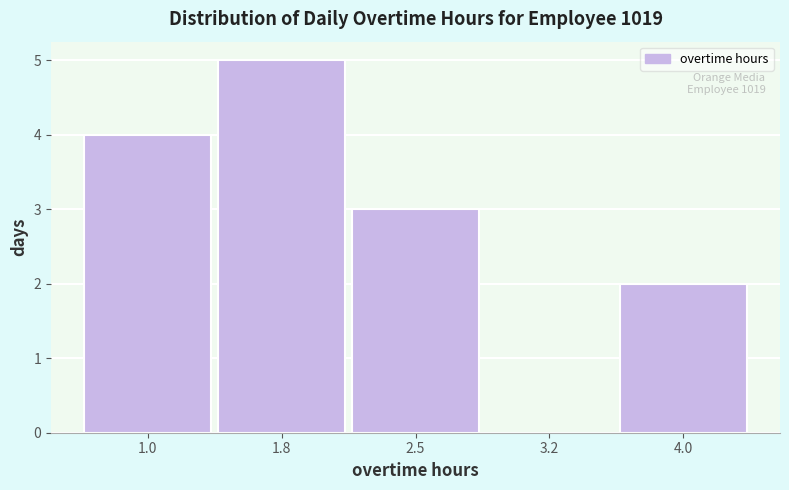

Reading right to left, extract all data points from this chart.

4.0=2	3.2=0	2.5=3	1.8=5	1.0=4